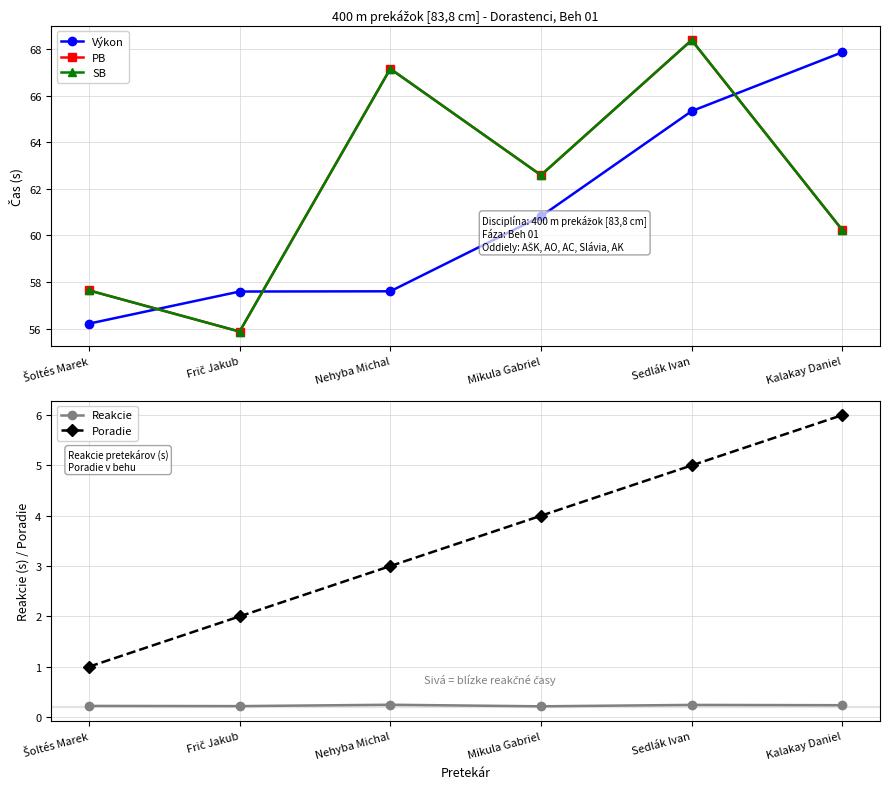

How many series are shown in this chart?

5